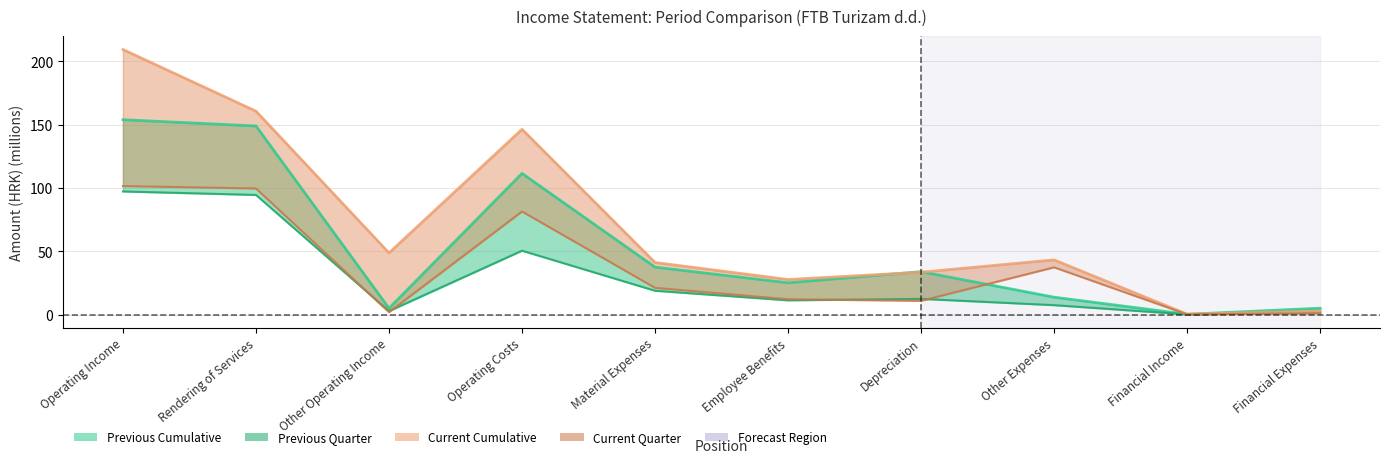

What is the difference between the second highest and minimum values in the Current Quarter Line series?

99.5